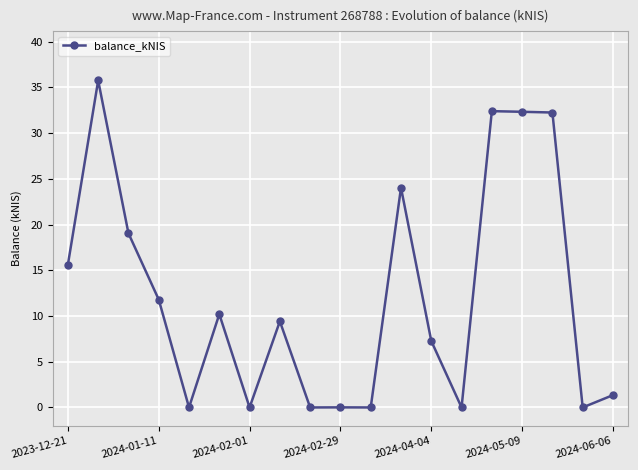

What is the greatest value displayed?

35.8